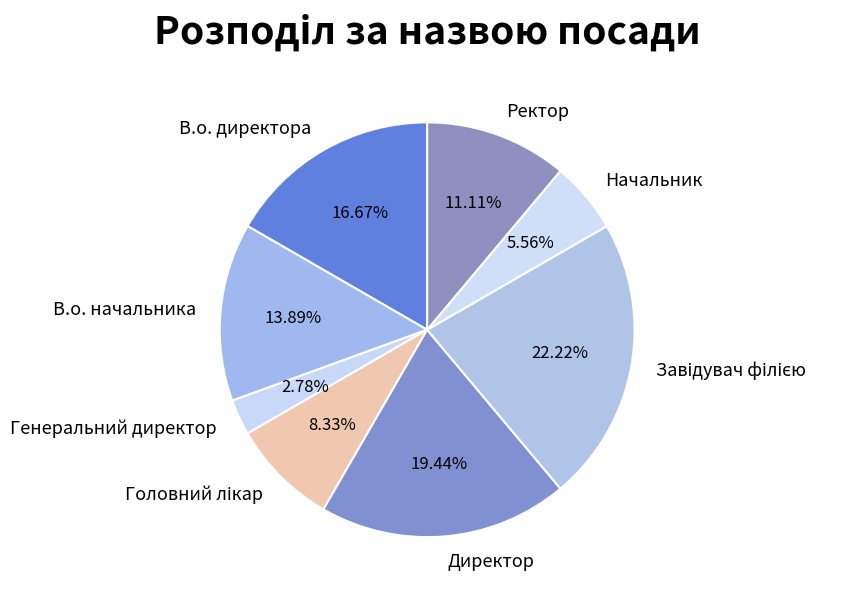

To the nearest percent, what portion does Начальник represent?

6%